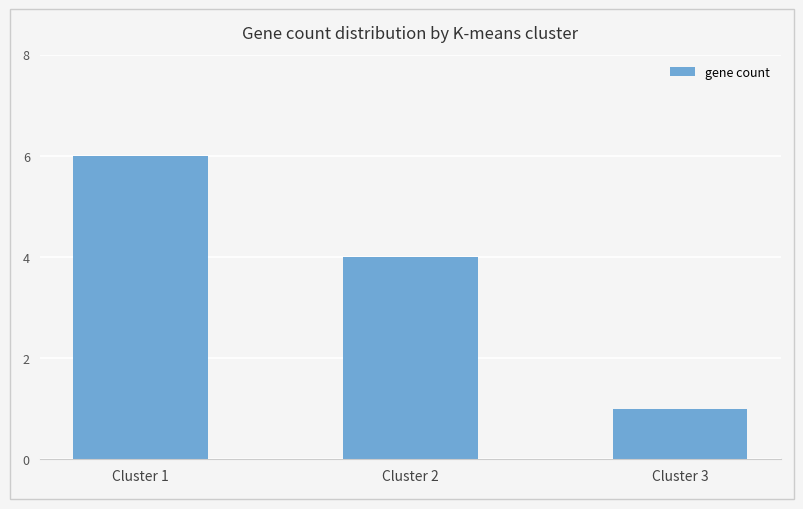

The chart shows a value of 1 at Cluster 3. True or false?

True